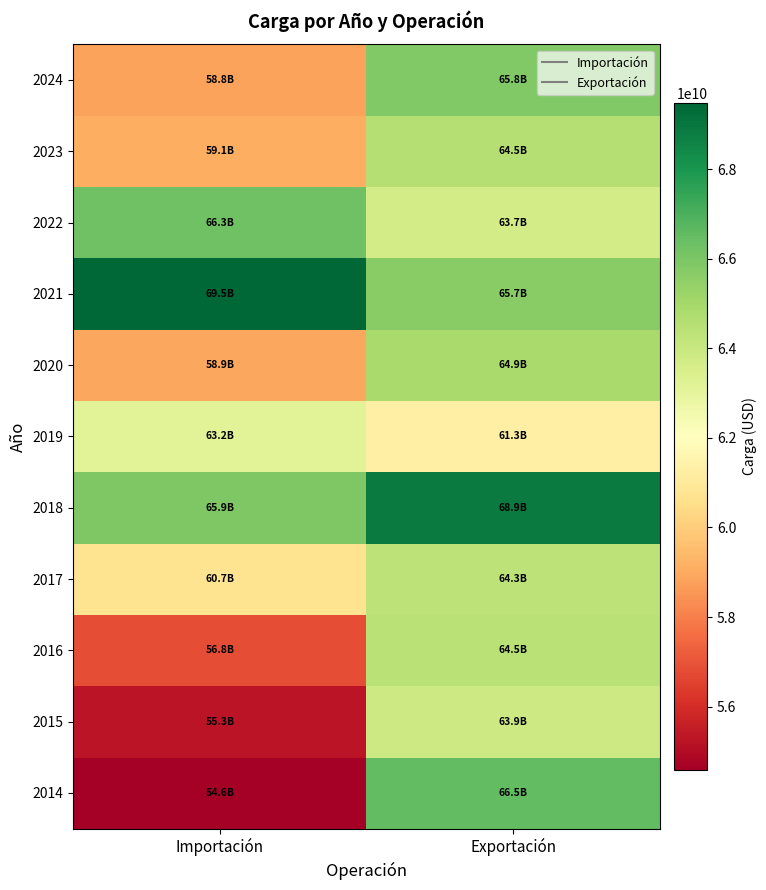

Which label corresponds to the smallest value in the chart?

Importación